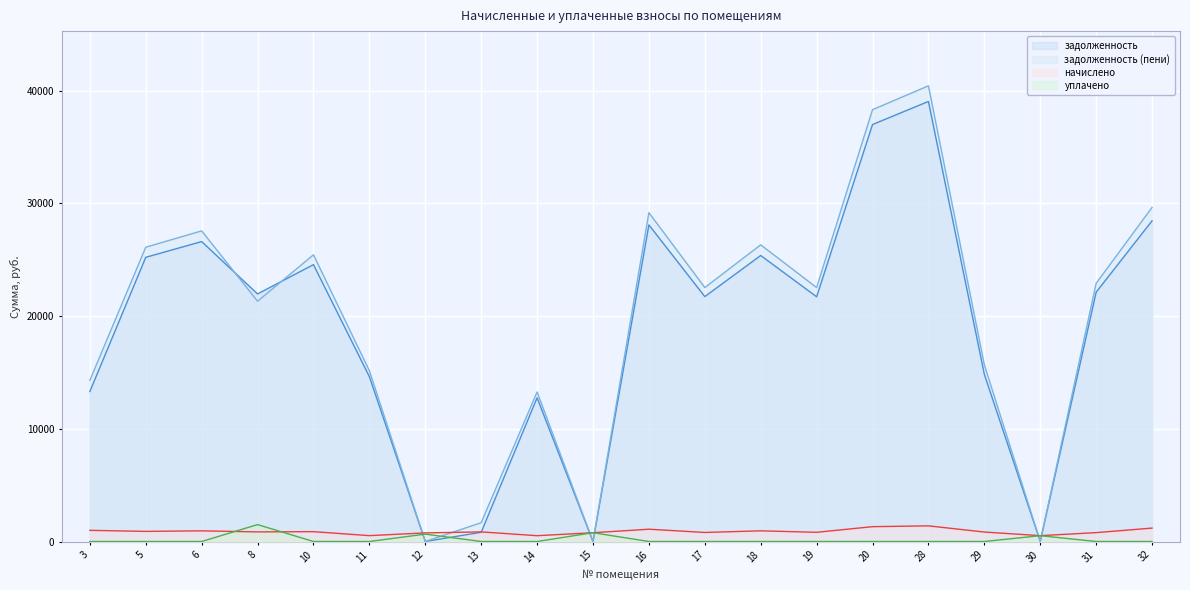

Between 13 and 5, which is larger?

5